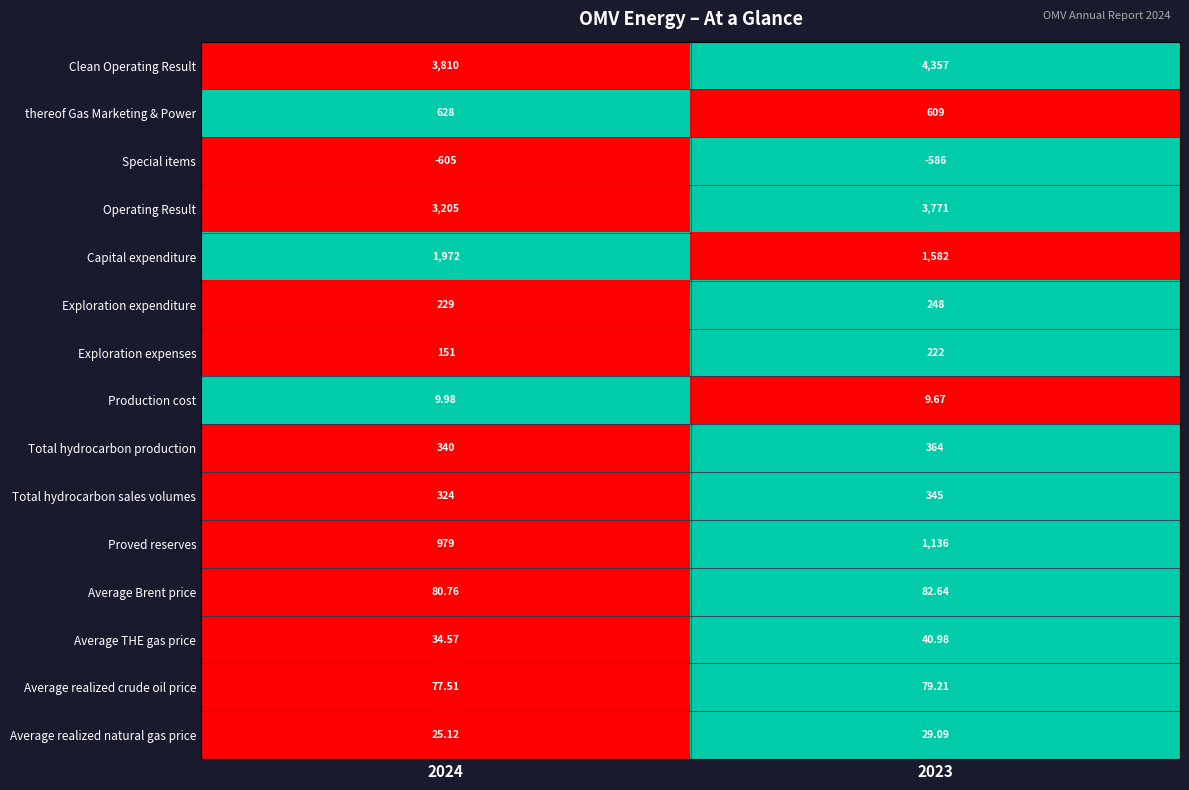

Is the value of Total hydrocarbon production at 2023 greater than the value of thereof Gas Marketing & Power at 2023?

No